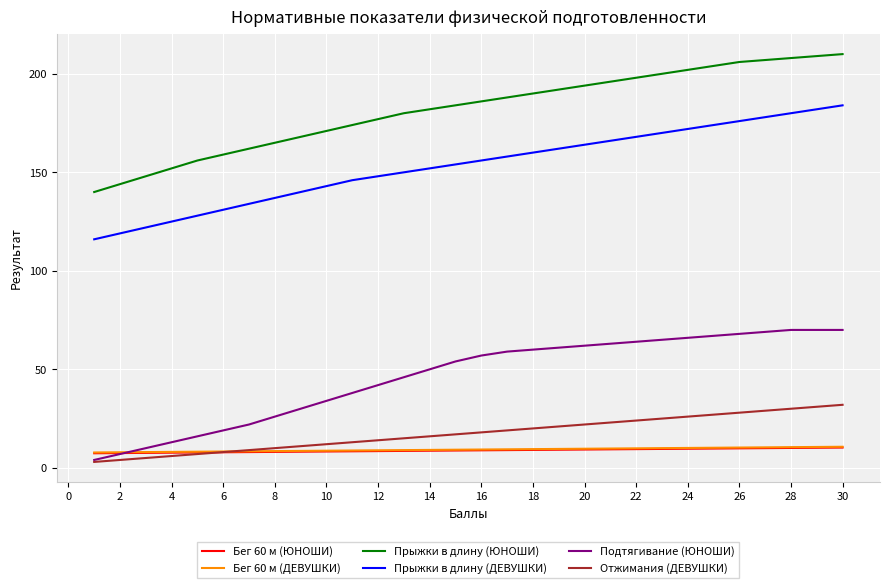

What is the difference between the maximum and second lowest values in the Отжимания (ДЕВУШКИ) series?

28.0